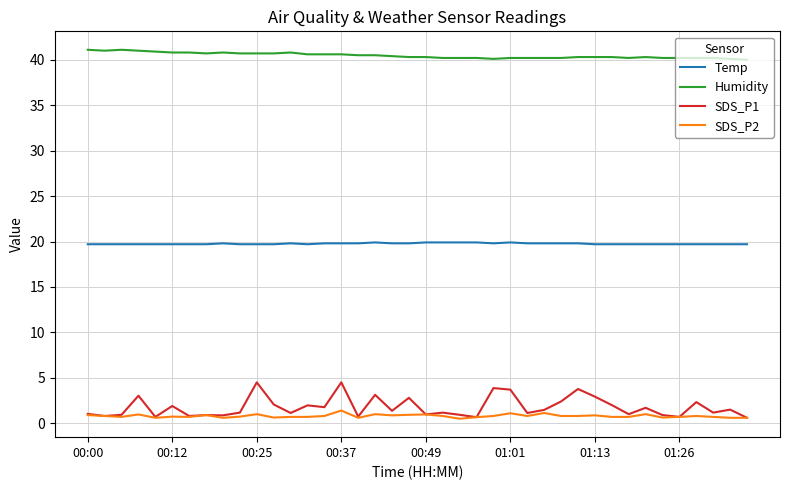

Which series has the largest range (max minus min)?

SDS_P1